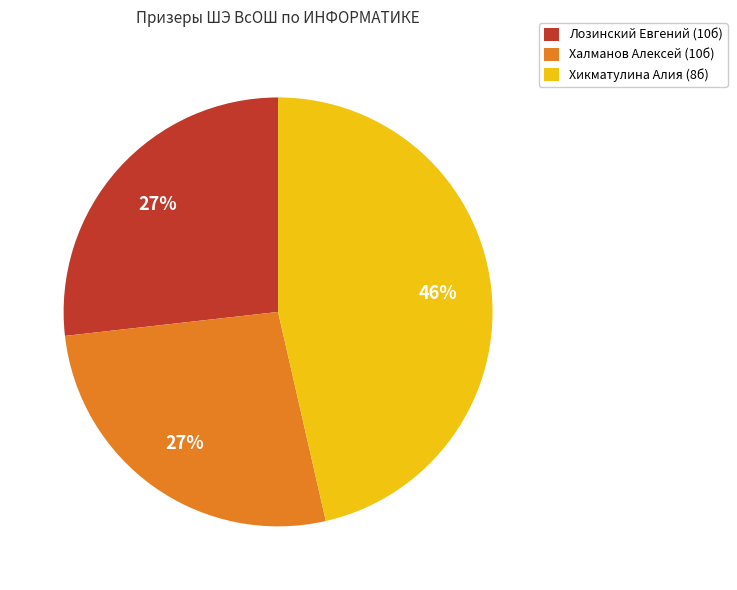

Is it true that Халманов Алексей (10б) is 27% of the pie?

True